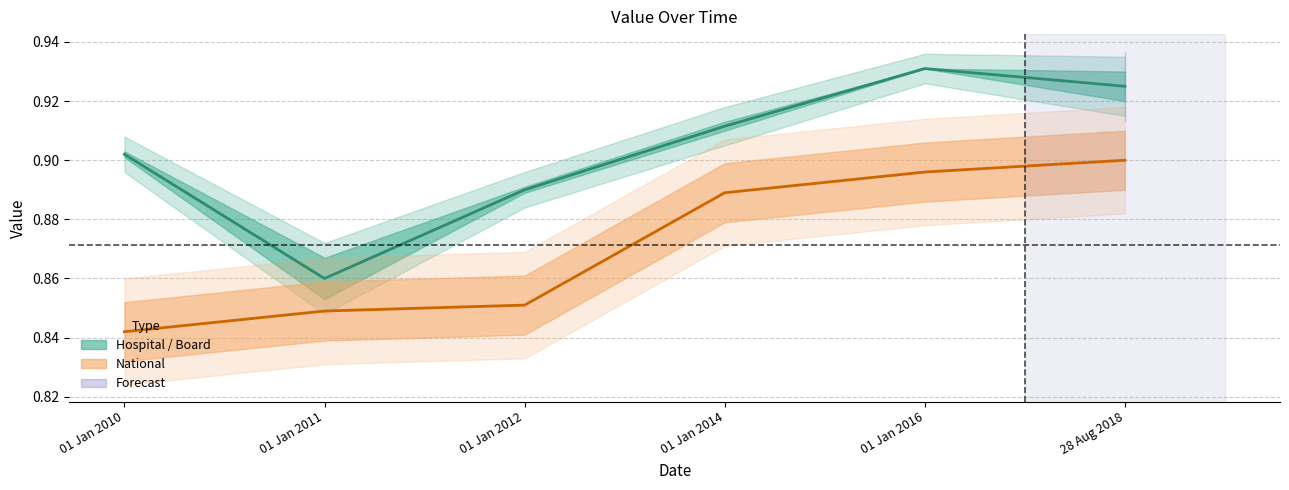

Which series has the widest spread of values?

Hospital & Board Mid